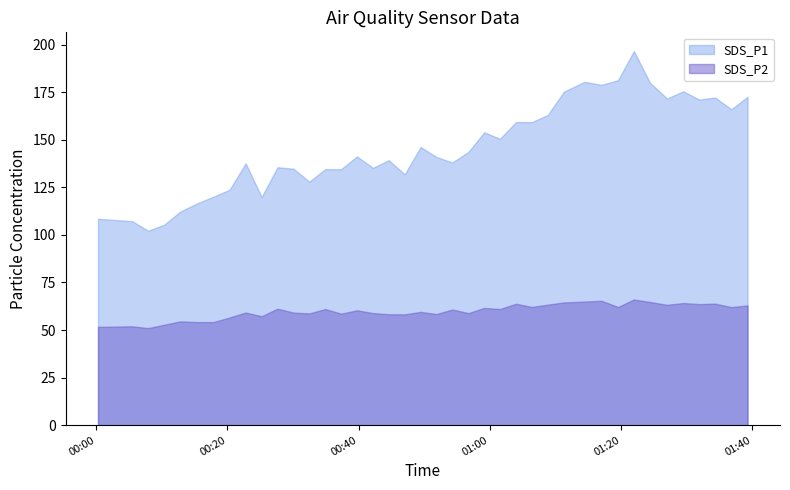

What is the total value across all series at 2022/01/16 00:00:17?

160.1